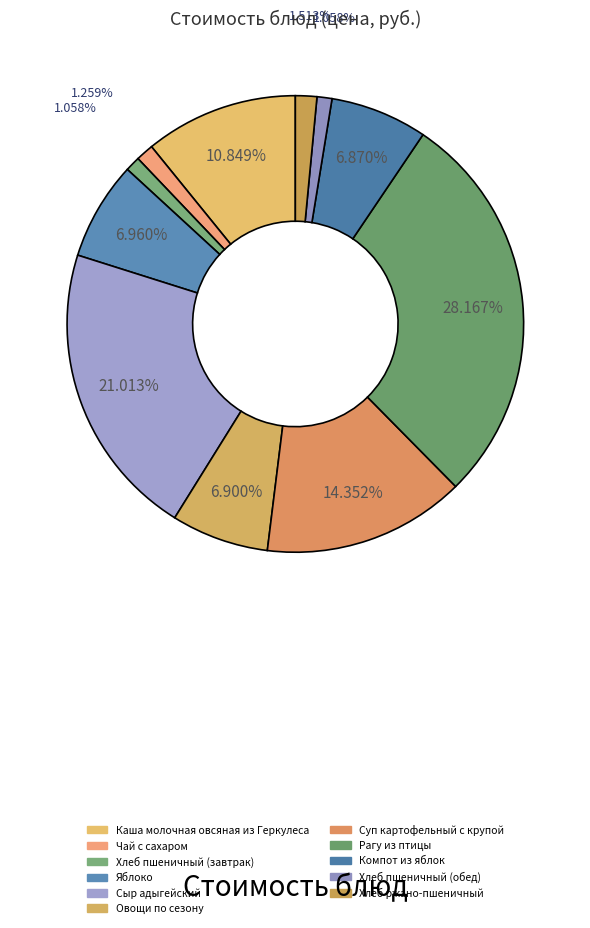

Count the number of slices in the pie.

11